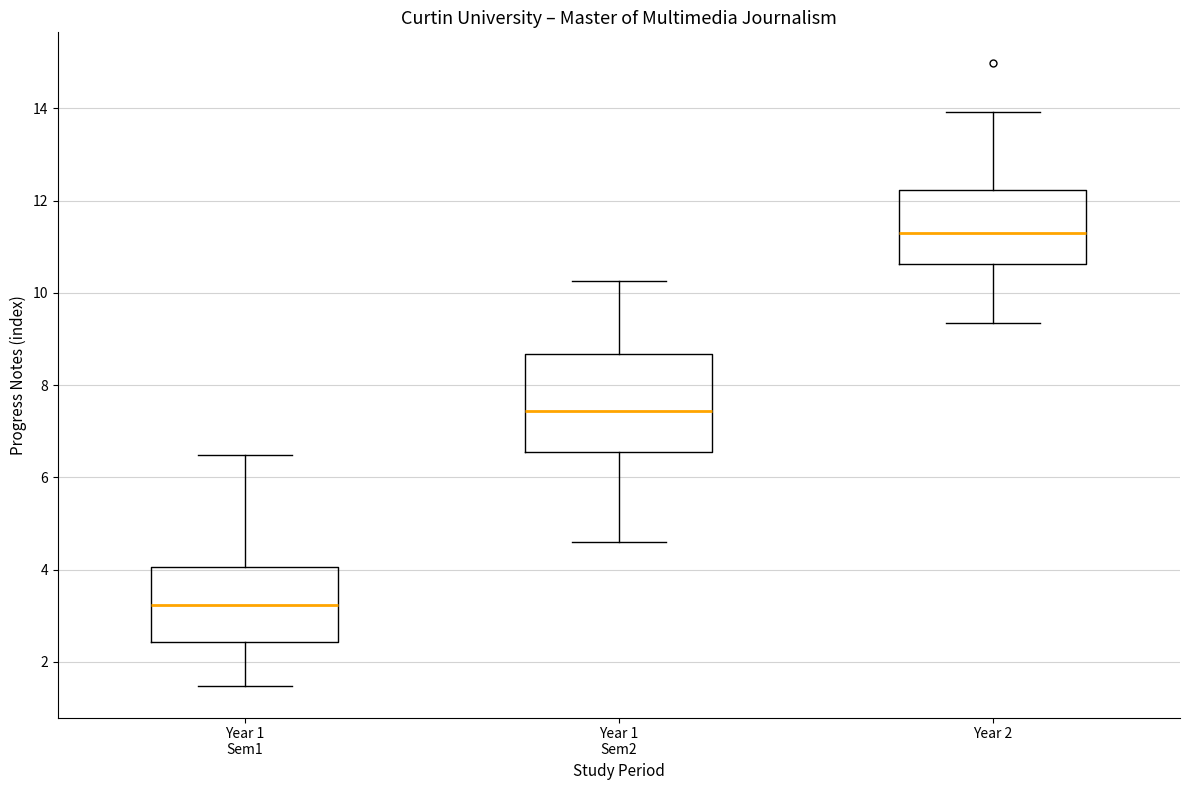

Where is the upper edge of the box for Year 2 on the y-axis? The values are not printed on the chart, so give them approximately, as read against the axis.

12.2